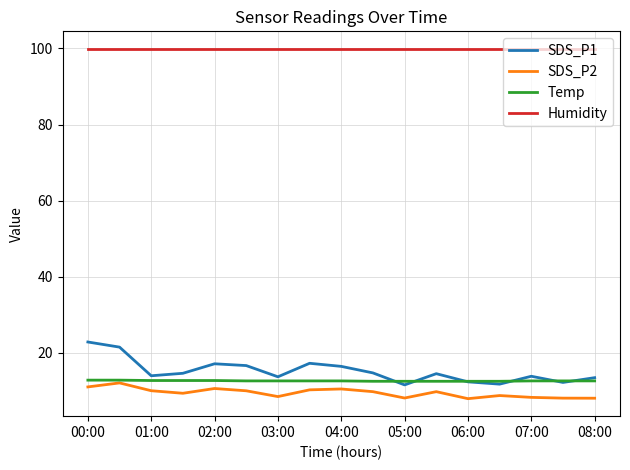

True or false: Humidity and Temp intersect in this chart.

False